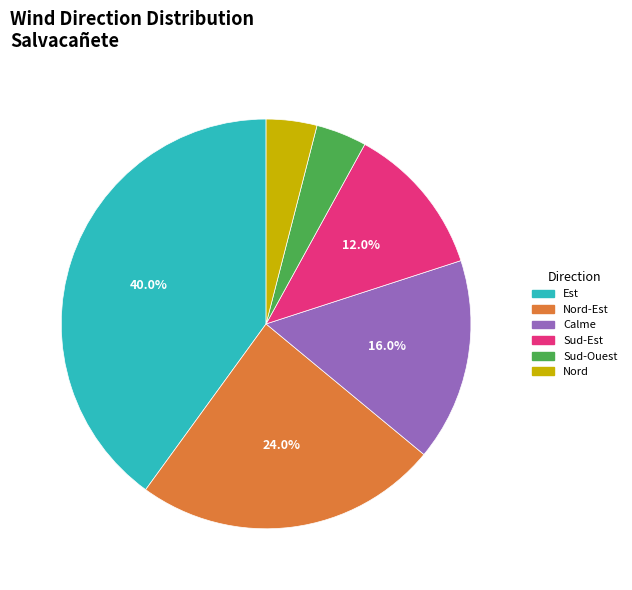

Does any single category account for the majority?

No